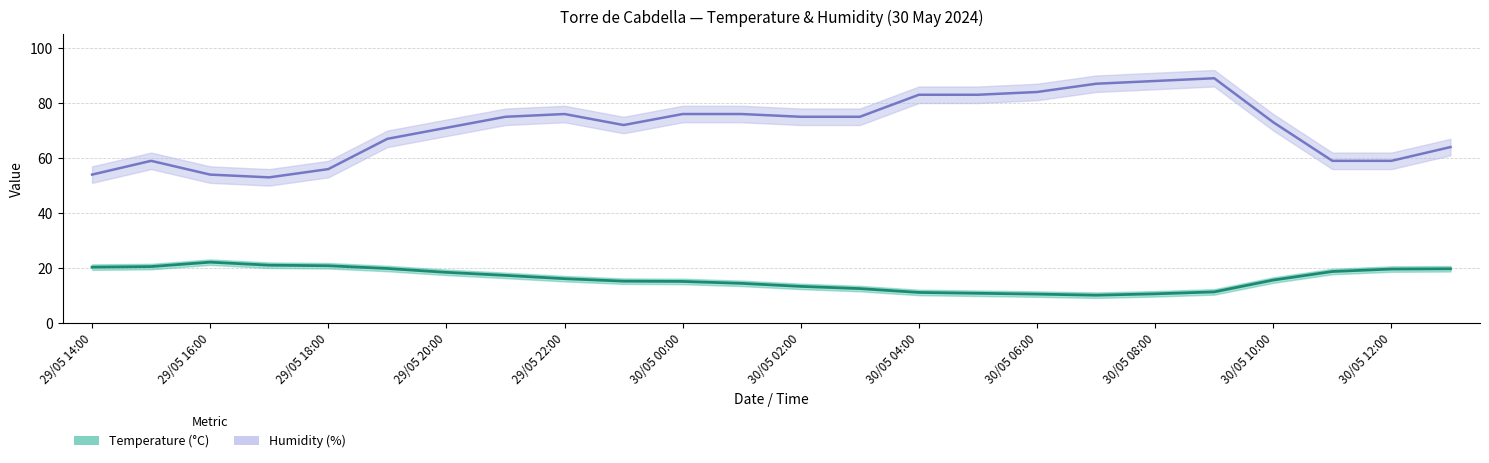

What is the label of the 13th point from the right?

30/05 01:00